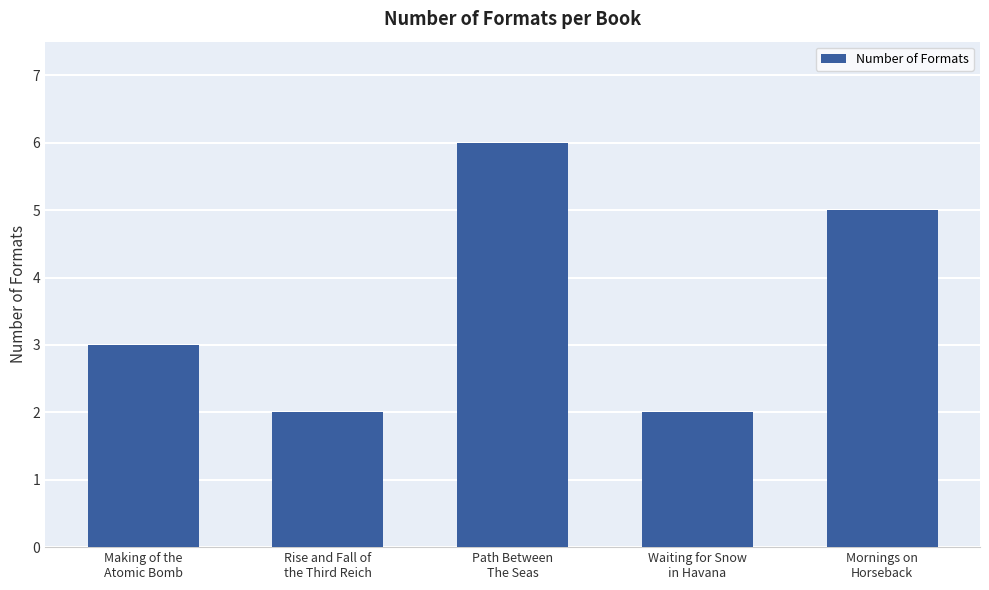

What is the change in value from Waiting for Snow
in Havana to Mornings on
Horseback?

+3